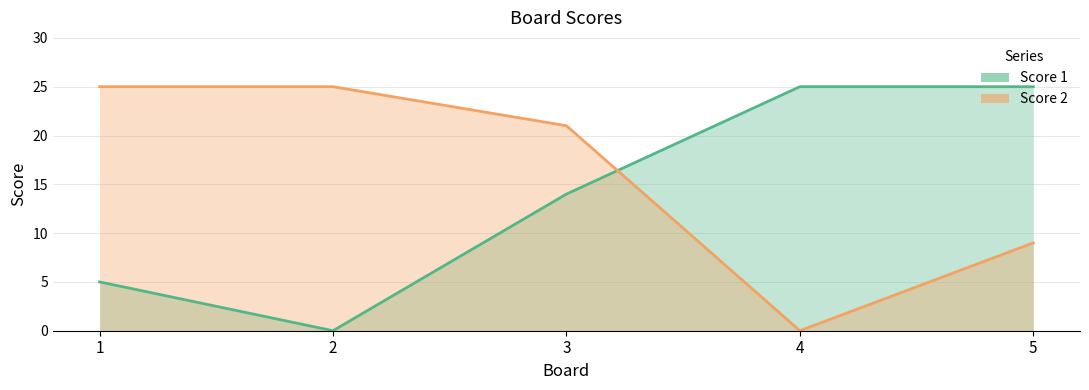

In Score 2, how many points are lower than both neighbors (excluding endpoints)?

1